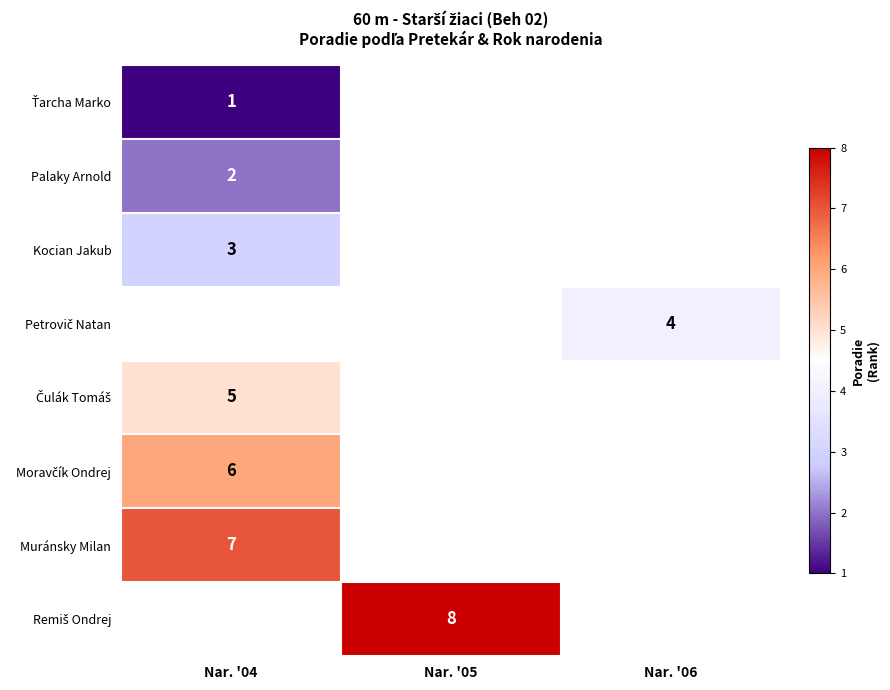

Is it true that row_4 equals 5.0 at Nar. '04?

True